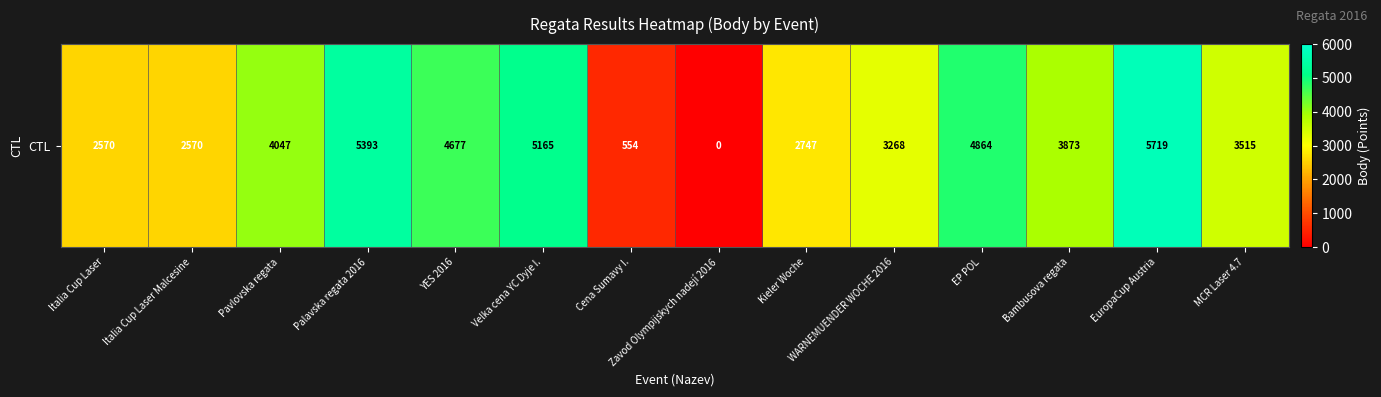

Reading left to right, transcribe all the data shown in this chart.

Italia Cup Laser=2570	Italia Cup Laser Malcesine=2570	Pavlovska regata=4047	Palavska regata 2016=5393	YES 2016=4677	Velka cena YC Dyje I.=5165	Cena Sumavy I.=554	Zavod Olympijskych nadejí 2016=0	Kieler Woche=2747	WARNEMUENDER WOCHE 2016=3268	EP POL=4864	Bambusova regata=3873	EuropaCup Austria=5719	MCR Laser 4.7=3515